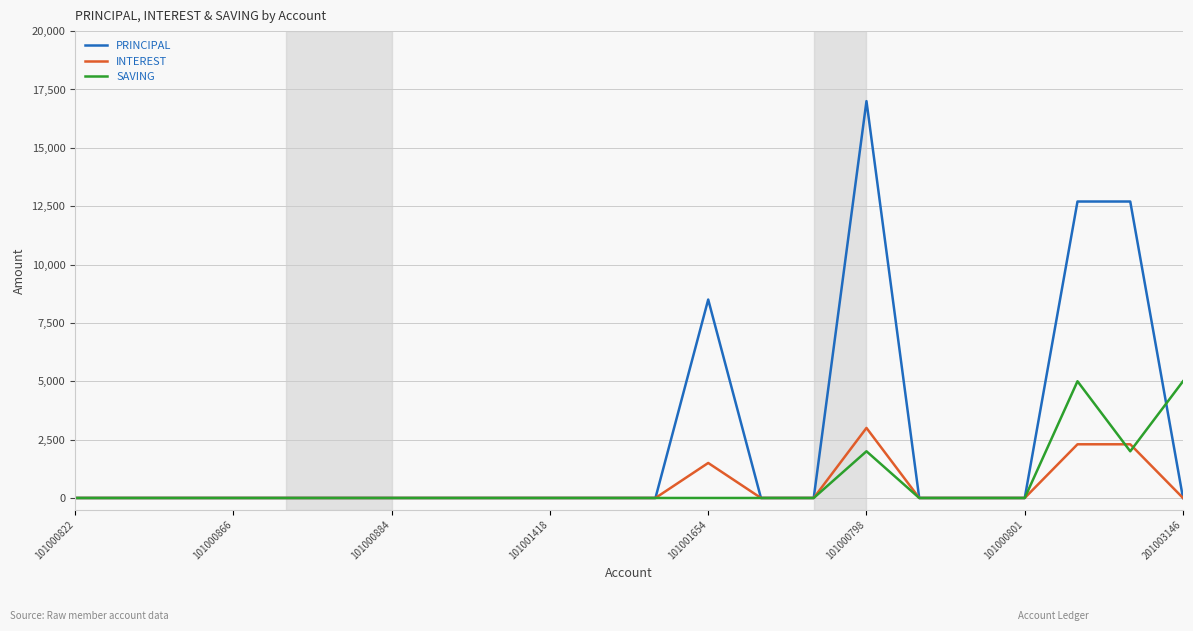

Which series has the largest range (max minus min)?

PRINCIPAL